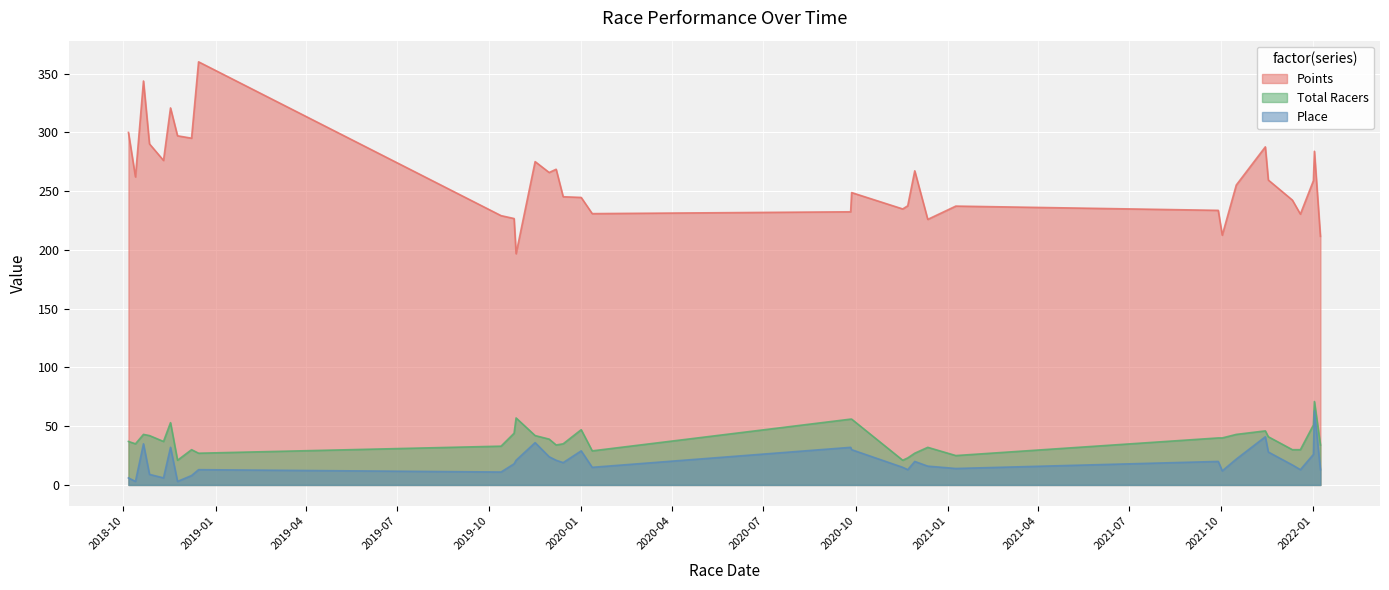

True or false: Place and Total Racers intersect in this chart.

False